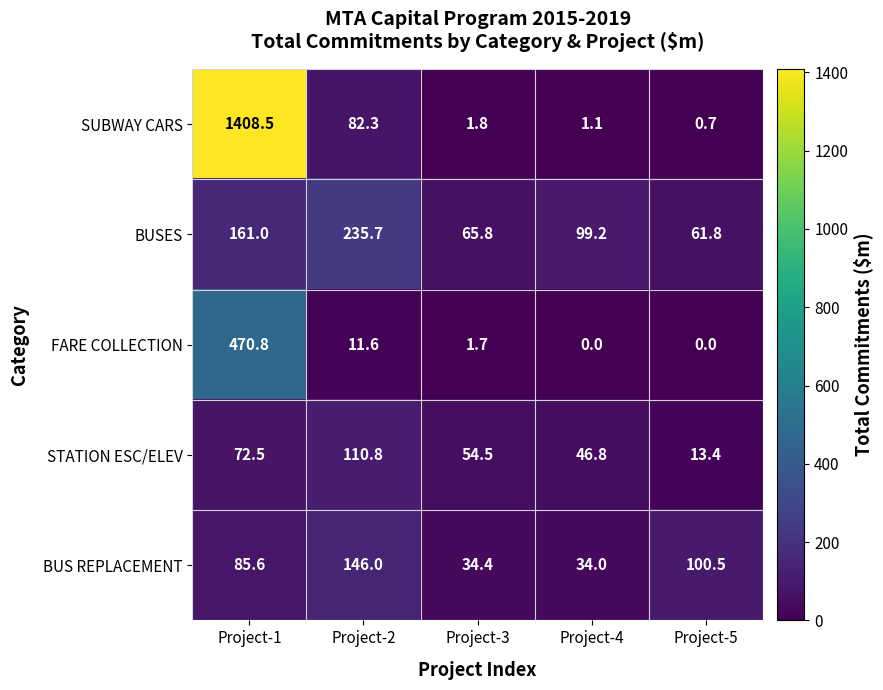

At Project-3, list the series in order from largest to smallest.

BUSES, STATION ESC/ELEV, BUS REPLACEMENT, SUBWAY CARS, FARE COLLECTION